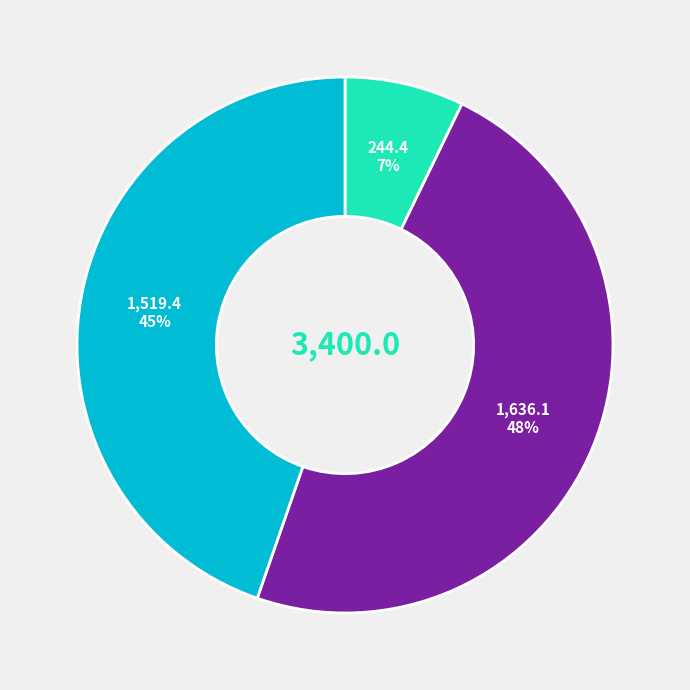

Count the number of slices in the pie.

3